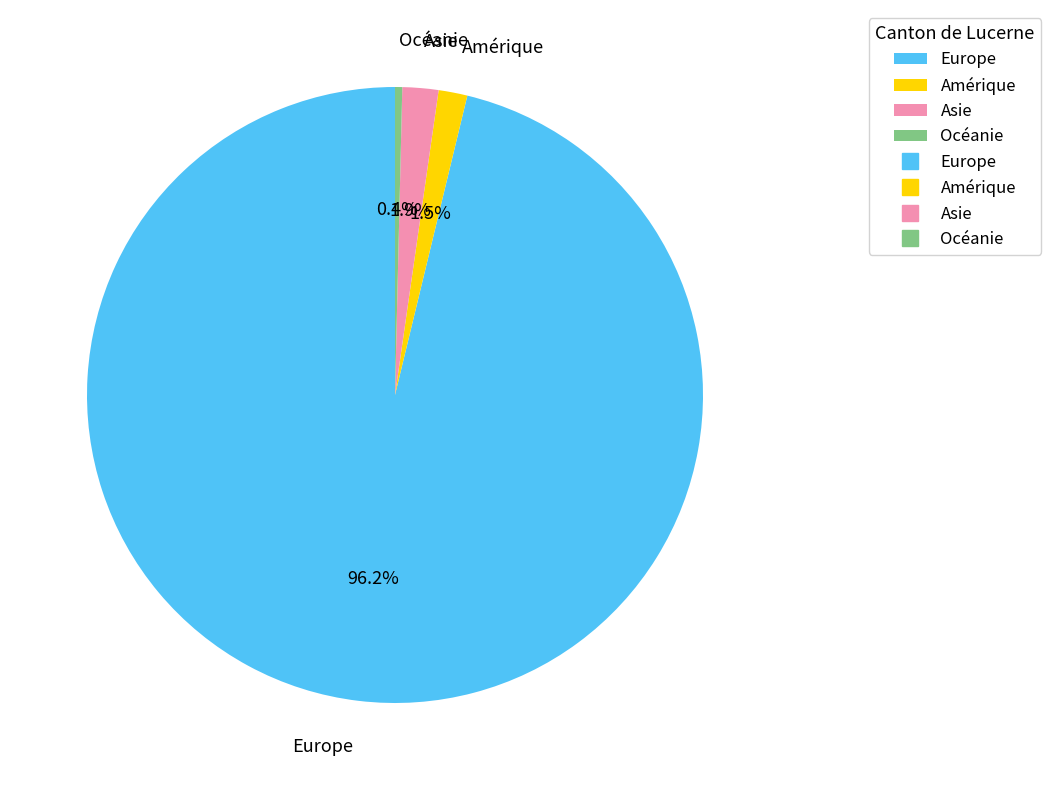

Which slice represents more than half of the pie?

Europe